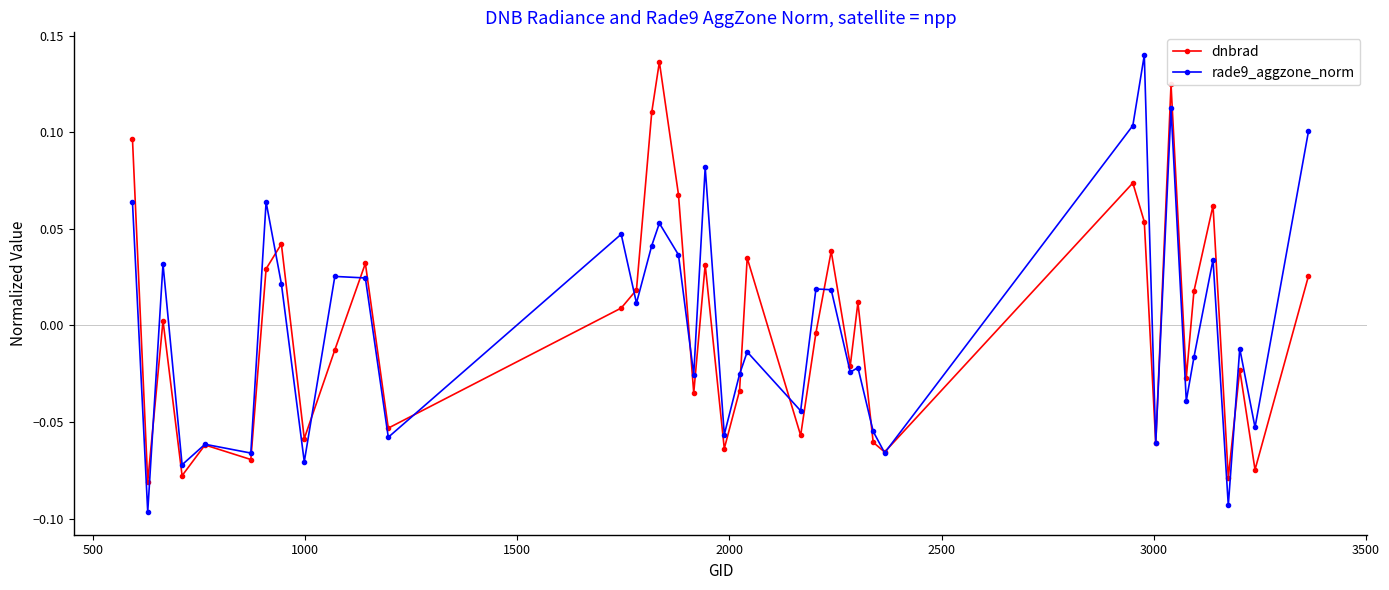

How many lines are shown in the chart?

2